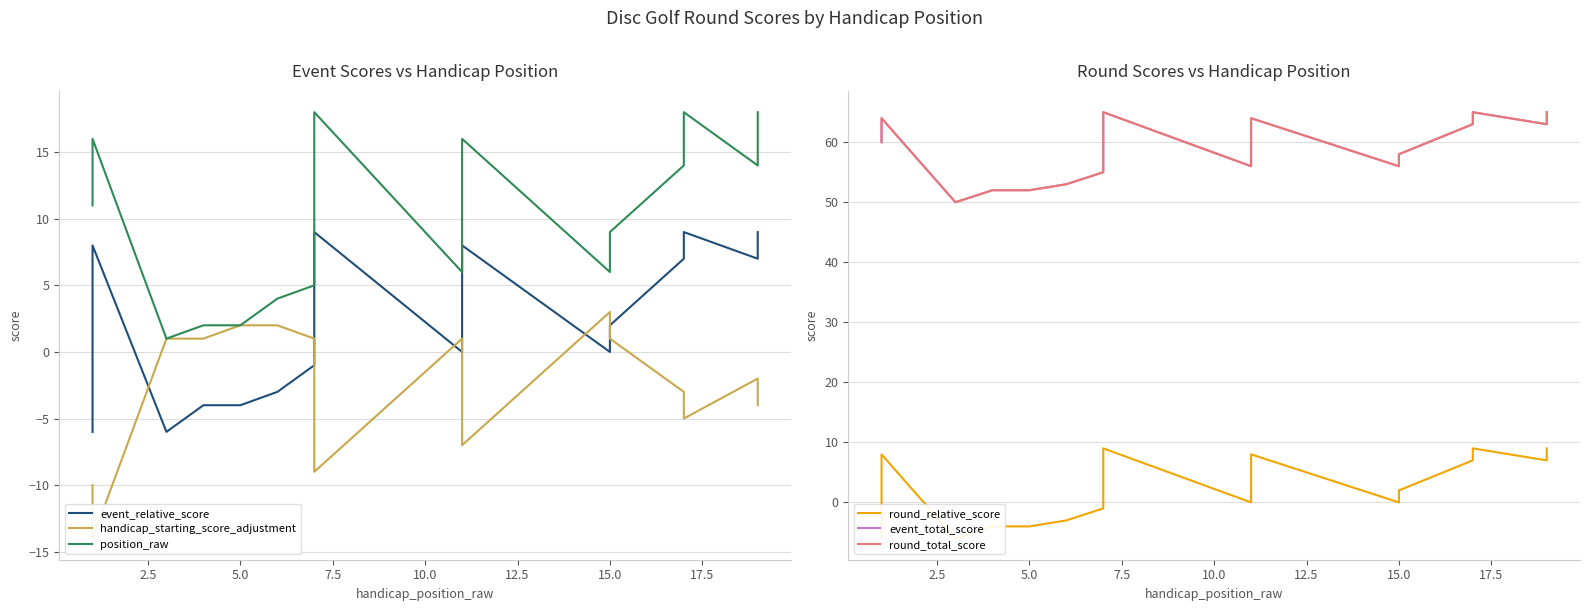

List the series in order of their peak value, lowest first.

handicap_starting_score_adjustment, event_relative_score, round_relative_score, position_raw, event_total_score, round_total_score